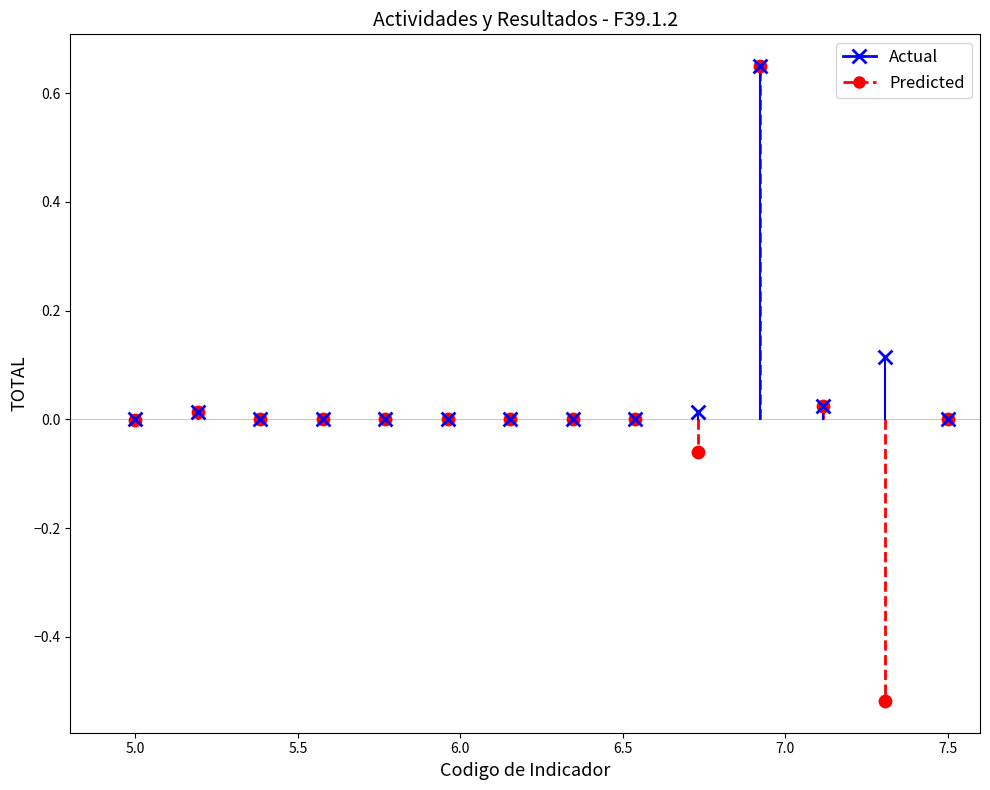

What are all the series names shown in the legend?

Actual, Predicted